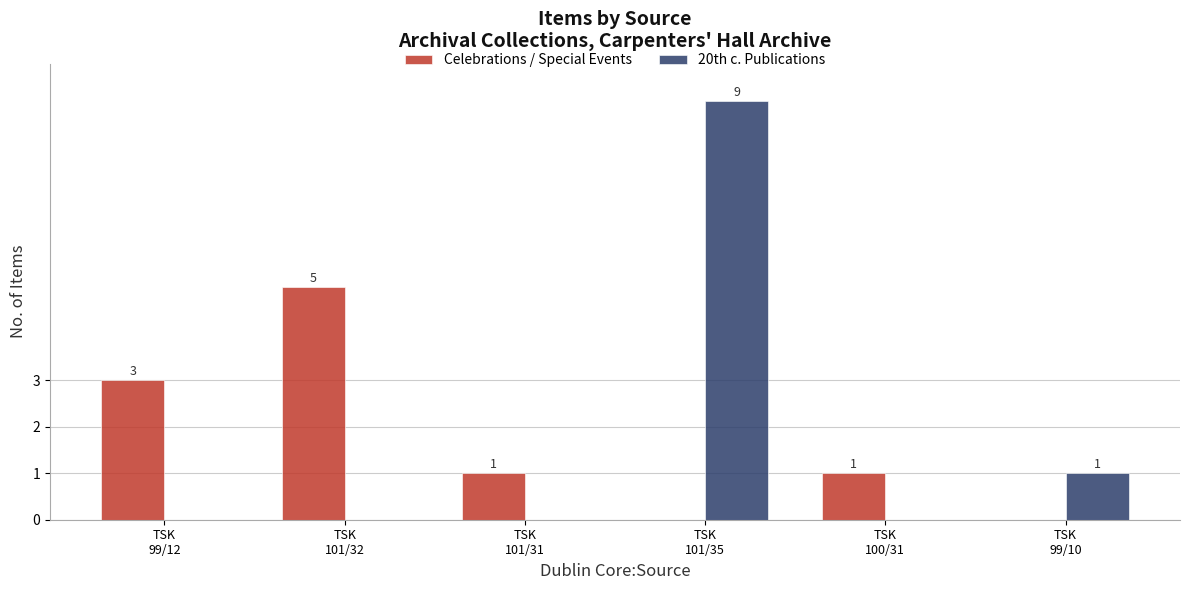

What is the greatest value displayed?

9